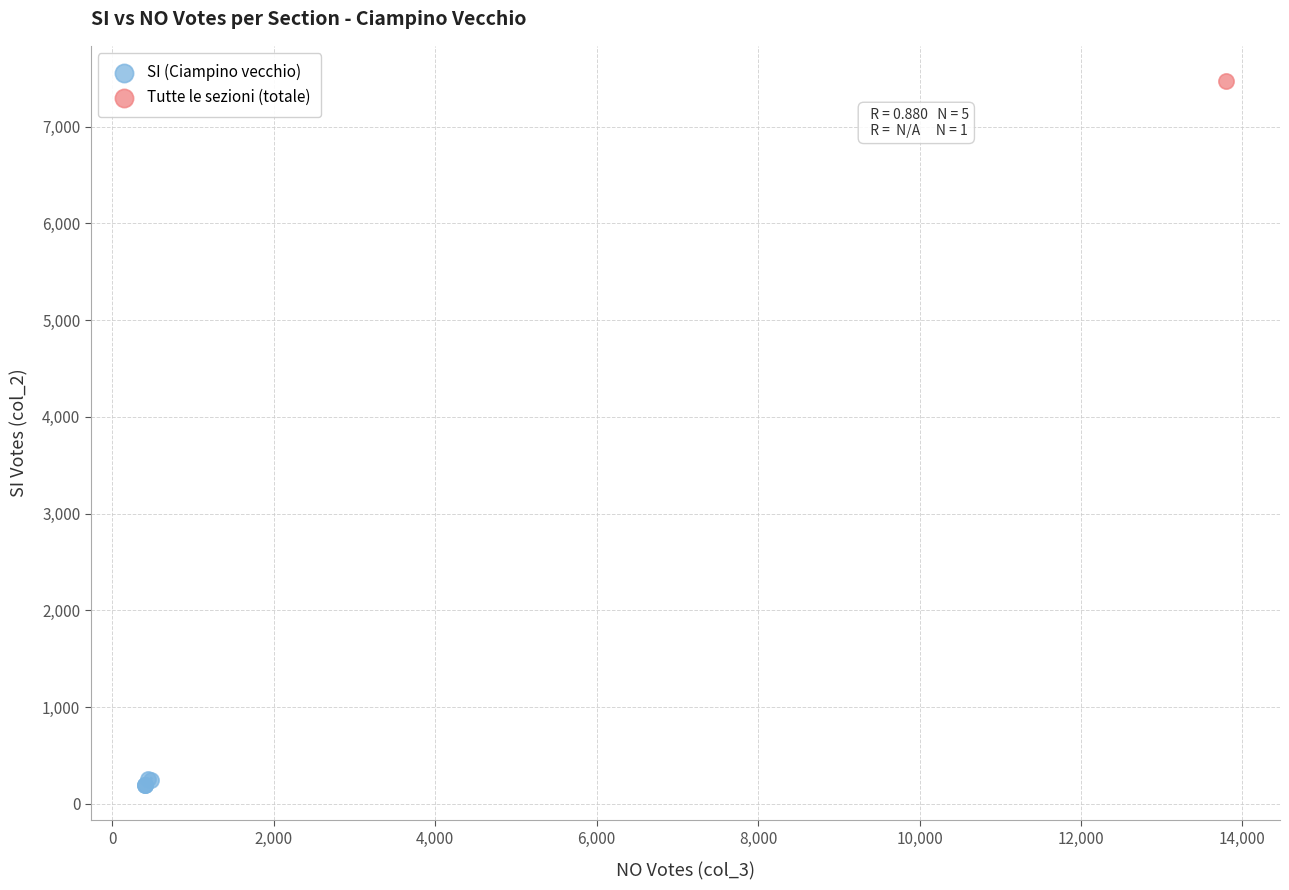

What are all the series names shown in the legend?

SI (Ciampino vecchio), Tutte le sezioni (totale)